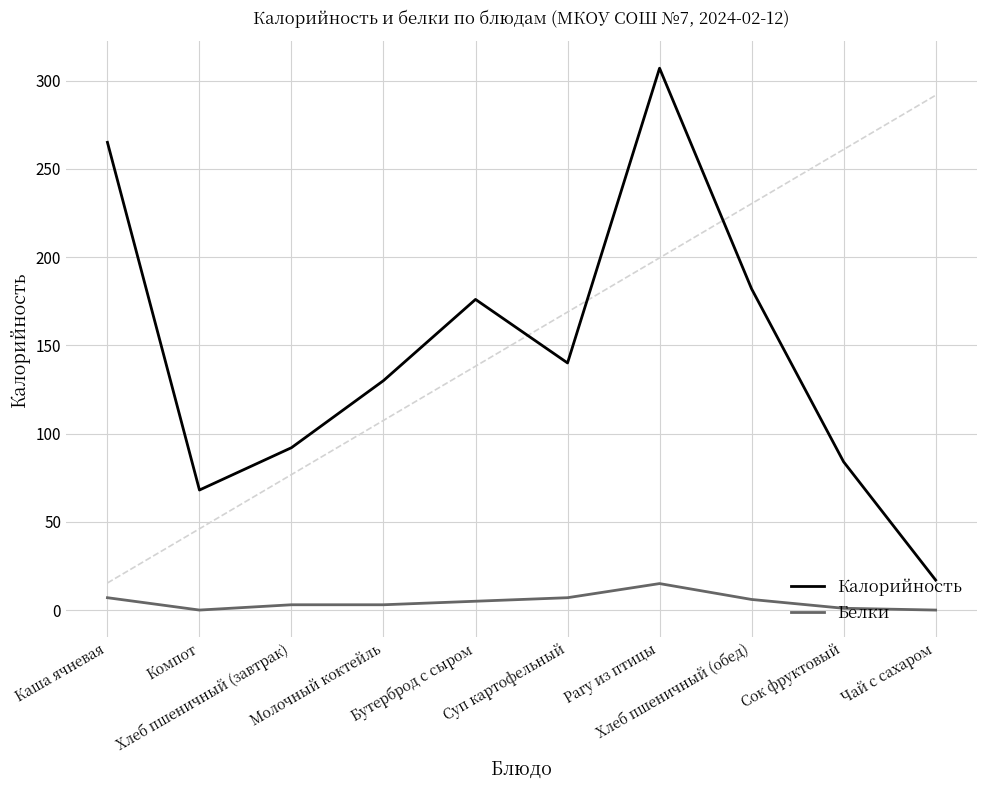

What is the highest value of the Белки series?

15